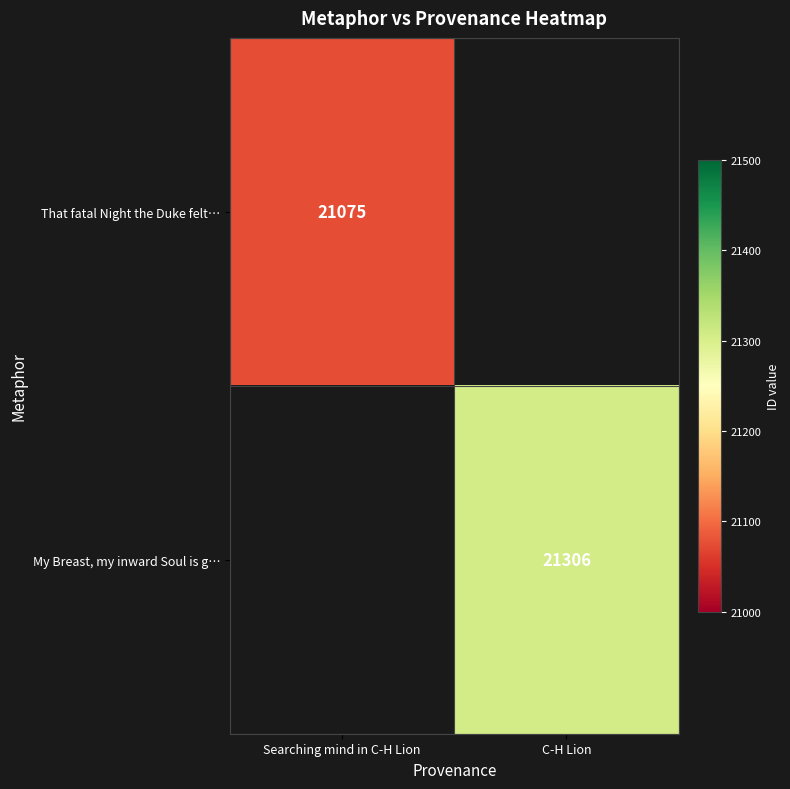

Which category has the highest value across all series?

C-H Lion